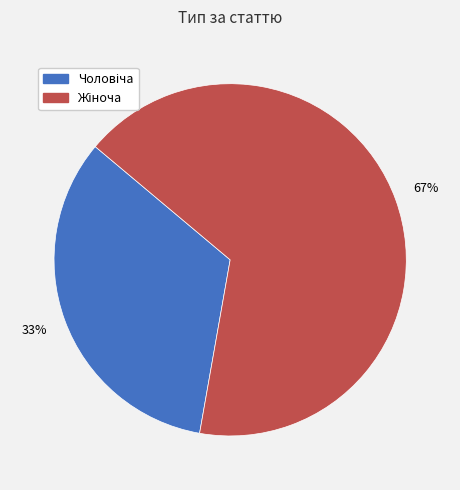

Does any single category account for the majority?

Yes